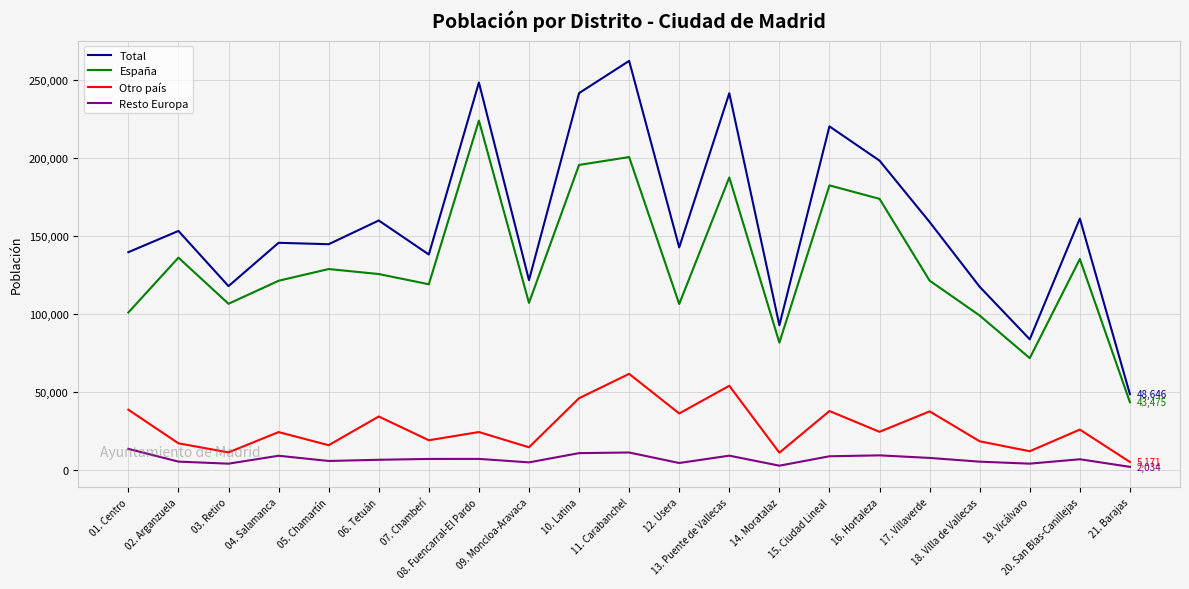

Which series has the largest total across all categories?

Total